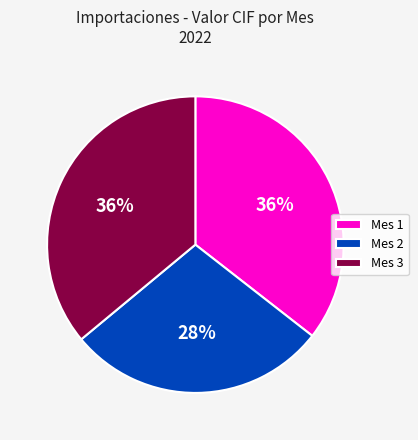

How many segments does this pie chart have?

3